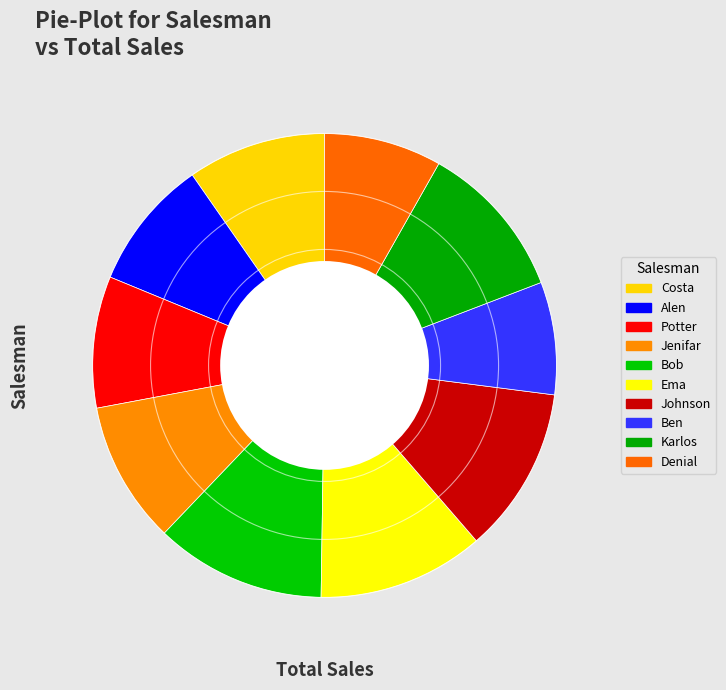

Does any single category account for the majority?

No